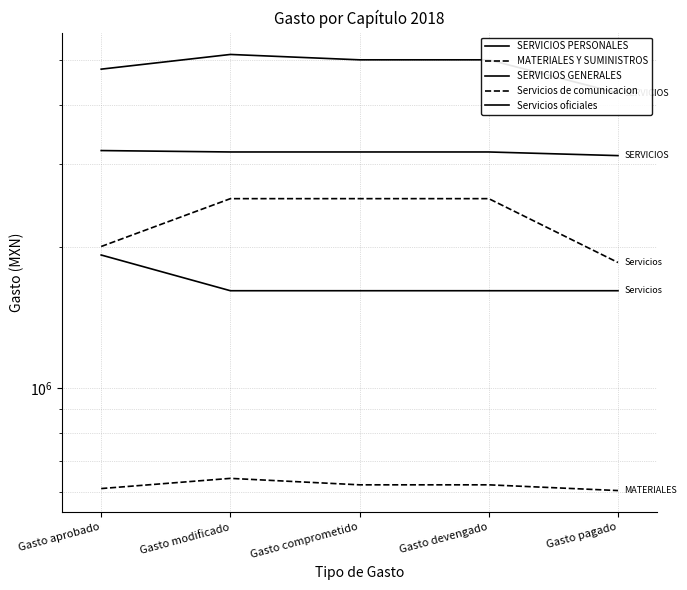

What is the label of the 2nd point from the left?

Gasto modificado